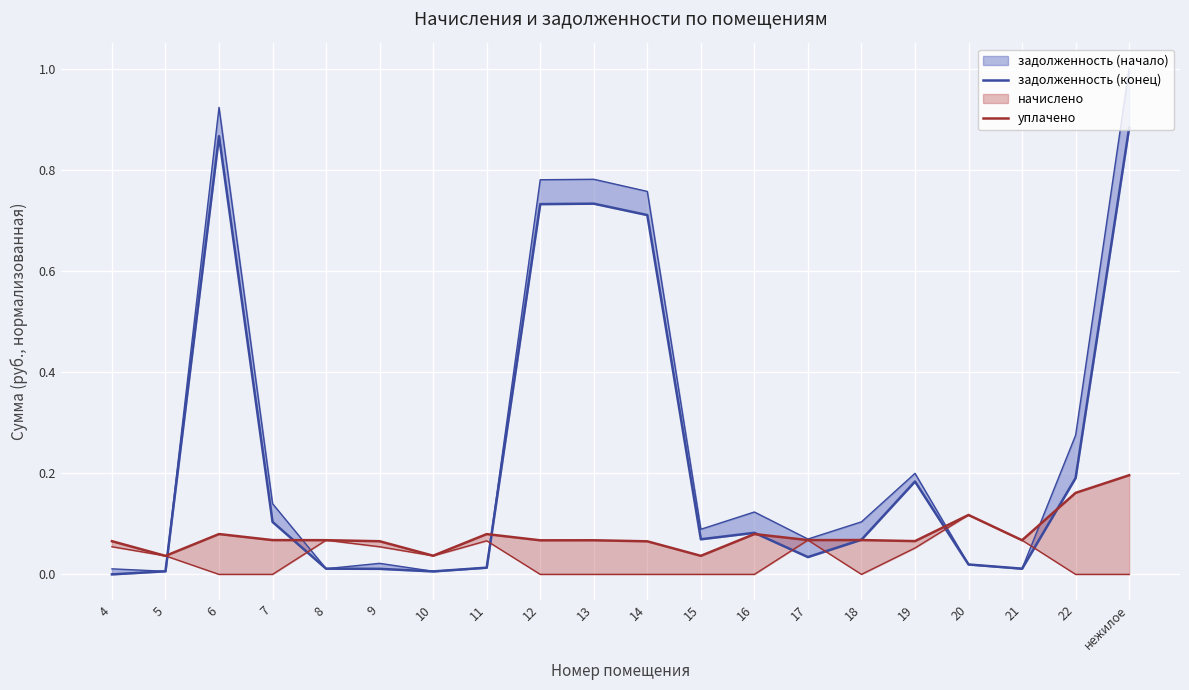

How many times do уплачено and задолженность (конец) cross each other?

7